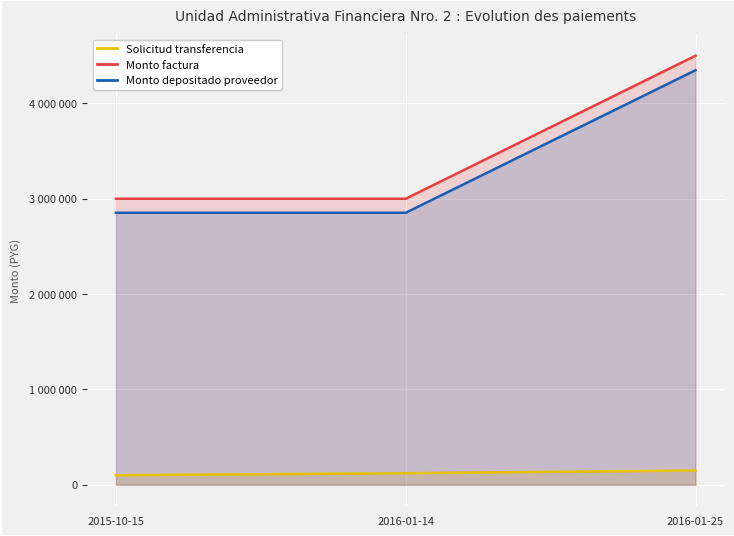

What is the label of the 2nd point from the left?

2016-01-14